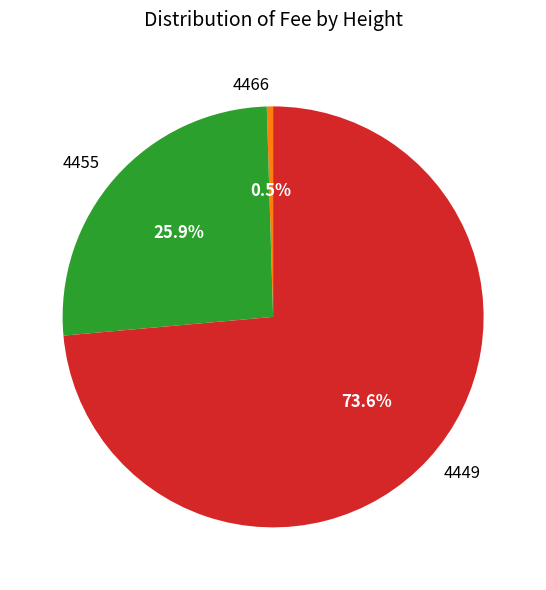

Rank the categories by value from lowest to highest.

4466, 4455, 4449